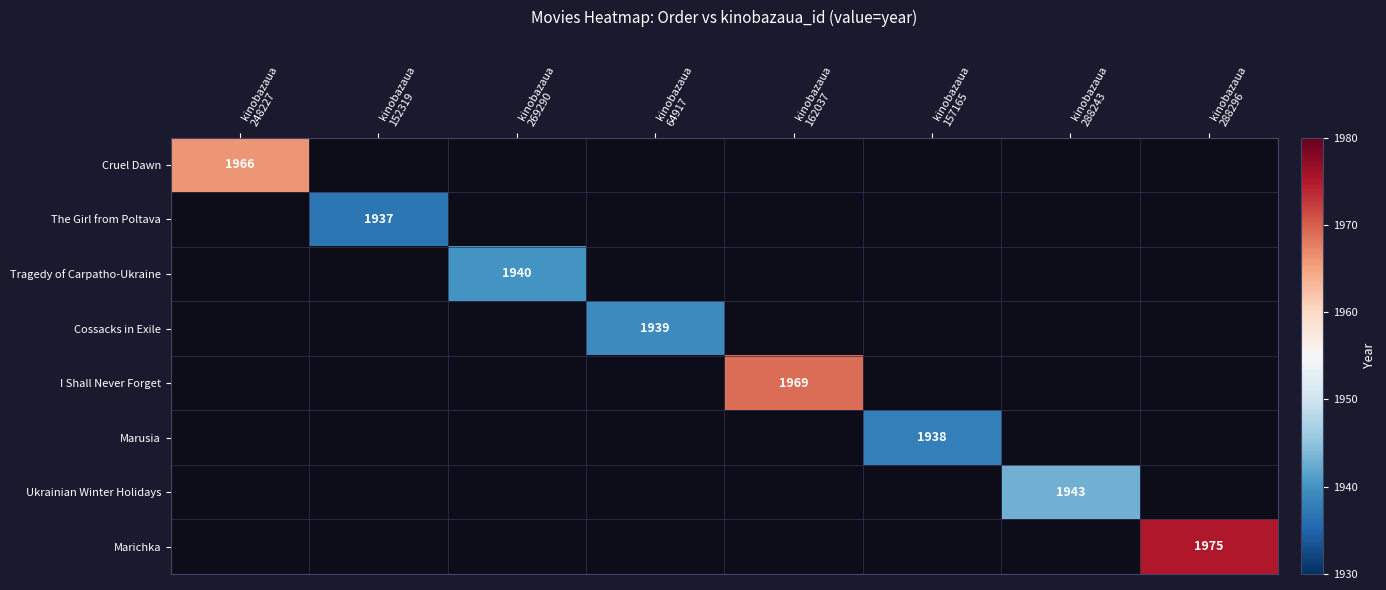

Is it true that Cruel Dawn equals 1150.9 at kinobazaua 248227?

False